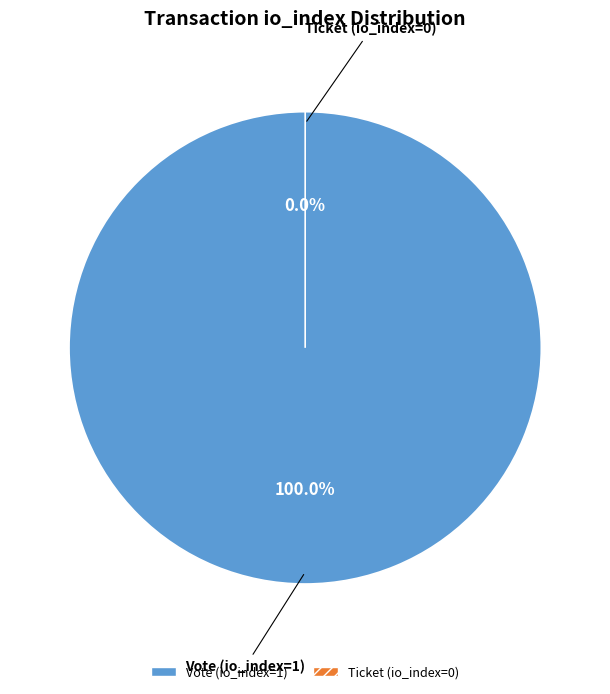

How many slices are in this pie chart?

2